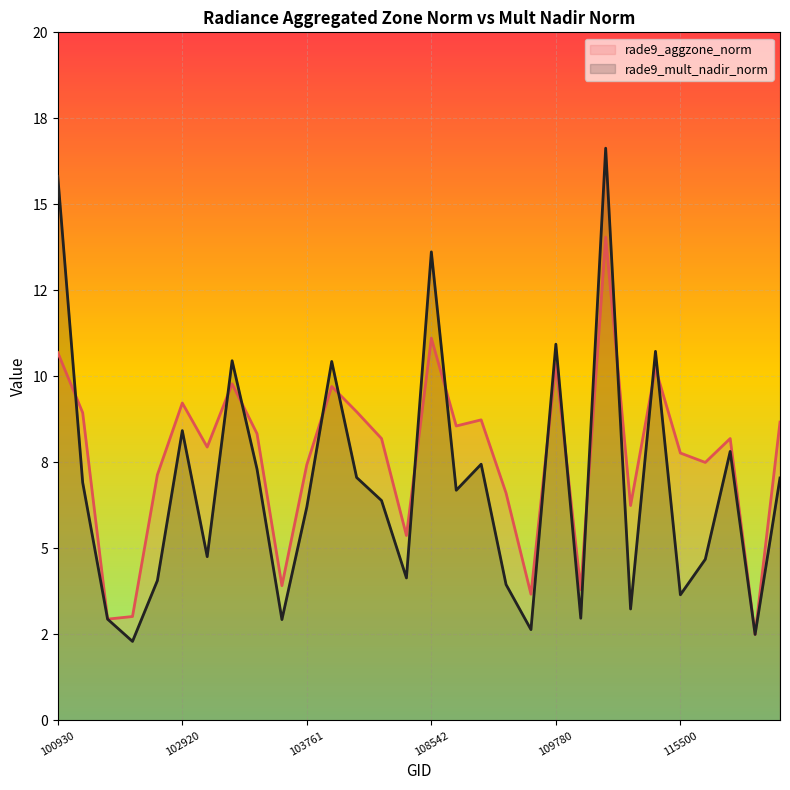

How many data points in rade9_mult_nadir_norm are less than 6?

13